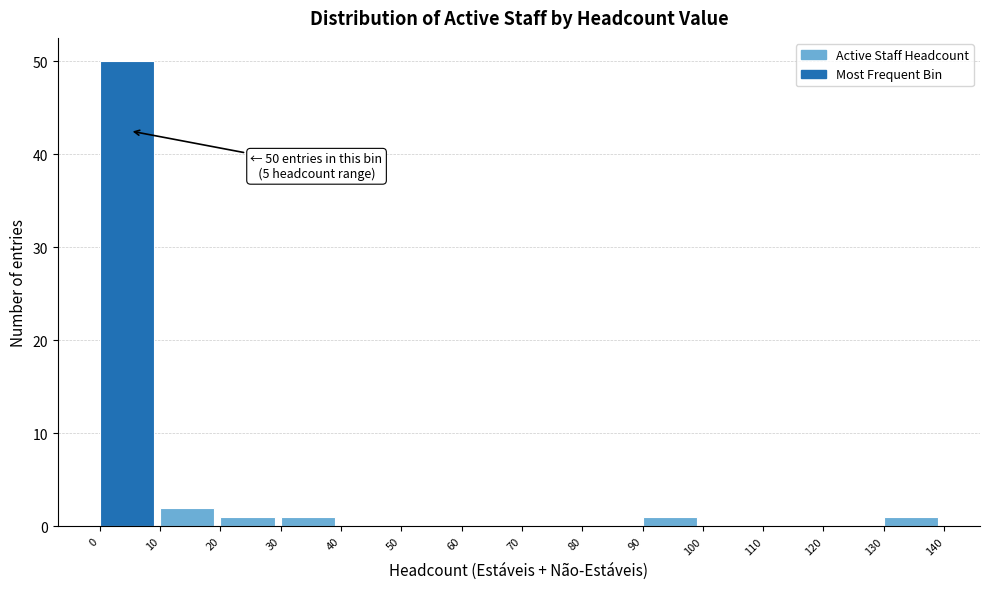

Over which range of the x-axis is the bar tallest?

0 to 10